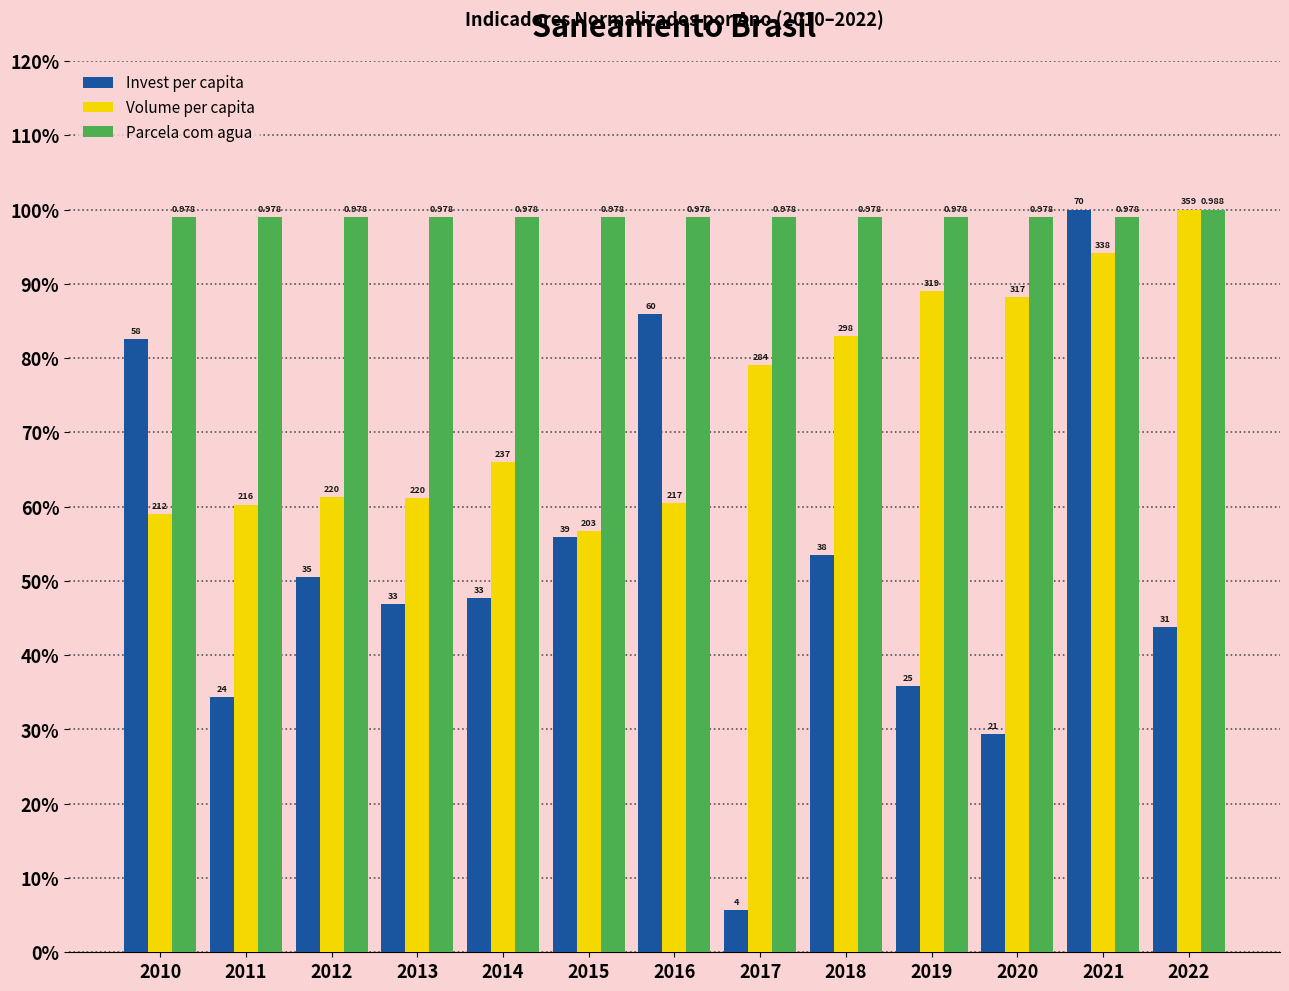

Does the chart contain stacked bars?

No